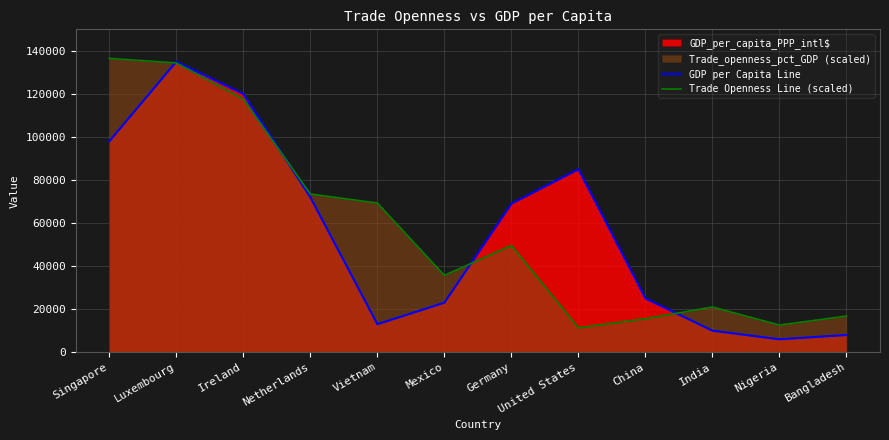

What position from the right is Ireland?

10